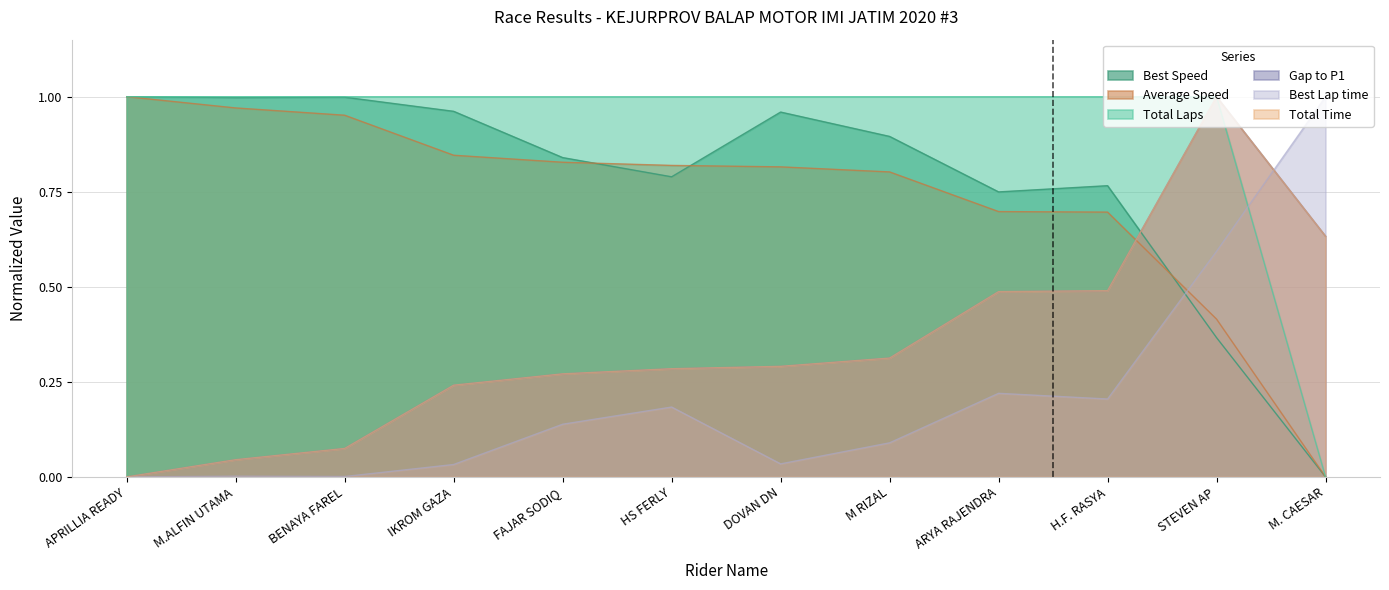

Which category has the lowest value in the Best Lap time series?

APRILLIA READY